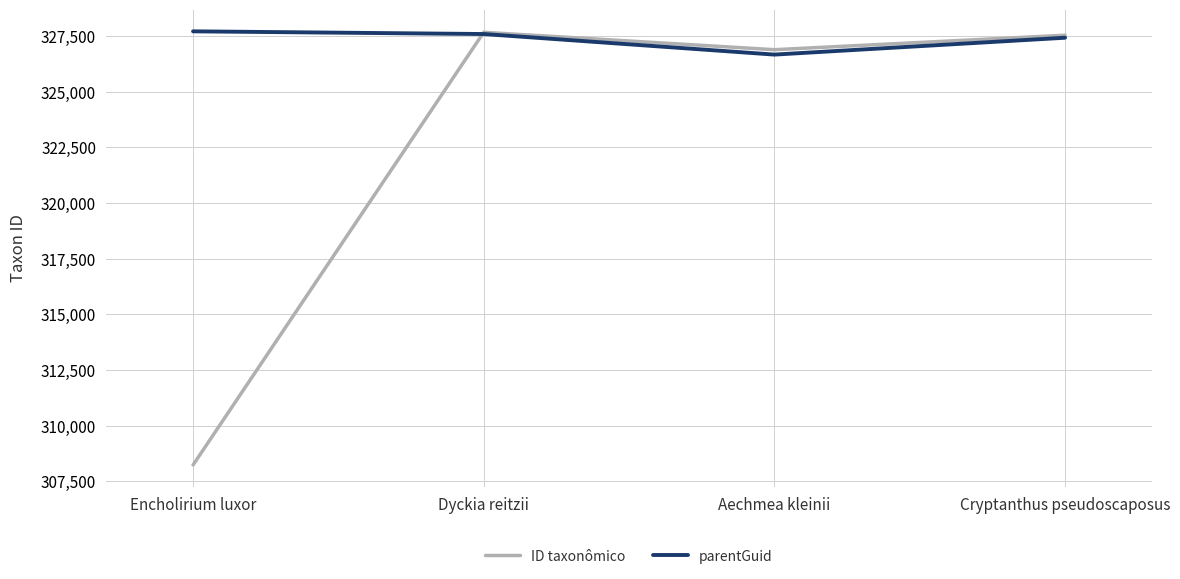

How many distinct data groups are displayed?

2